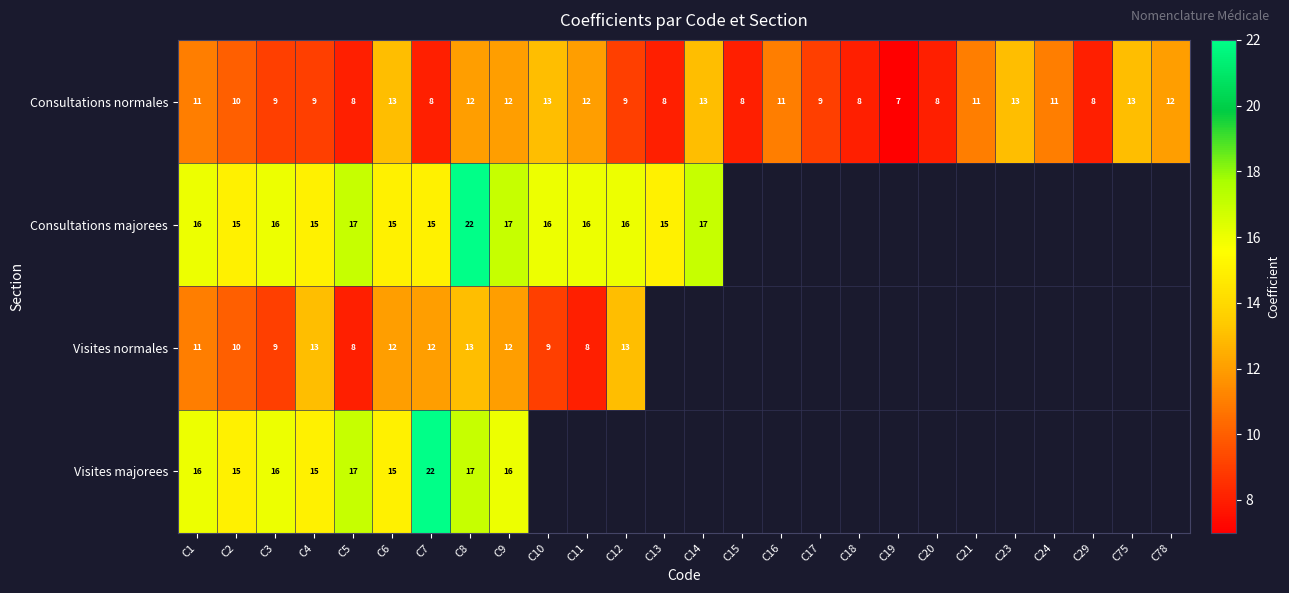

At which label is Consultations normales closest to 10?

C2